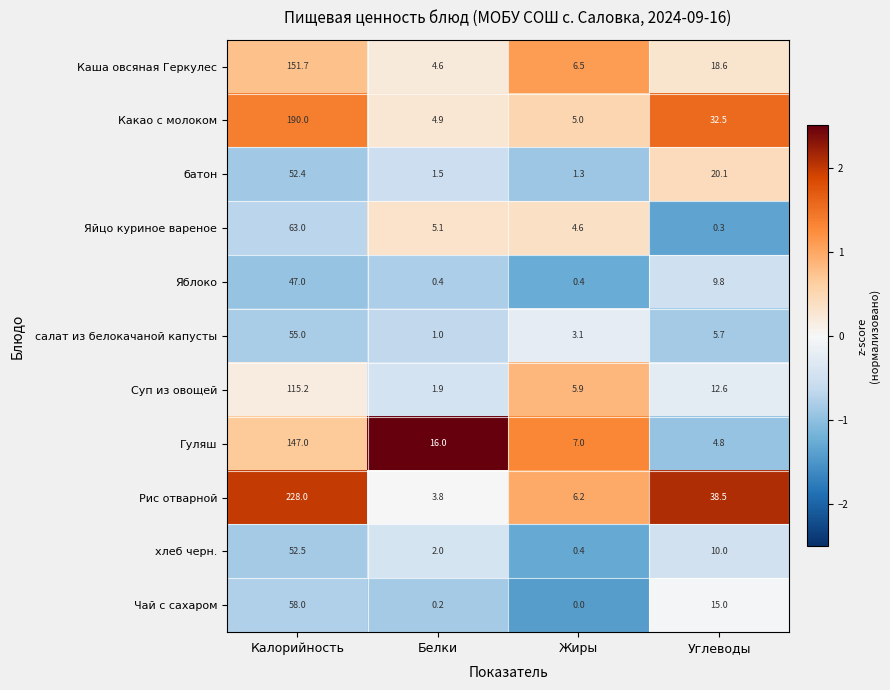

Which series has the largest total across all categories?

Рис отварной